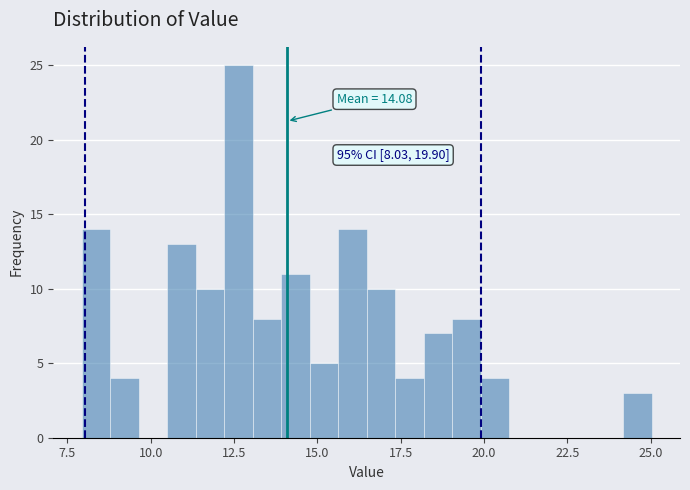

Around what value on the x-axis is the tallest bar? Give the approximate position of its centre, as read against the axis.

12.5